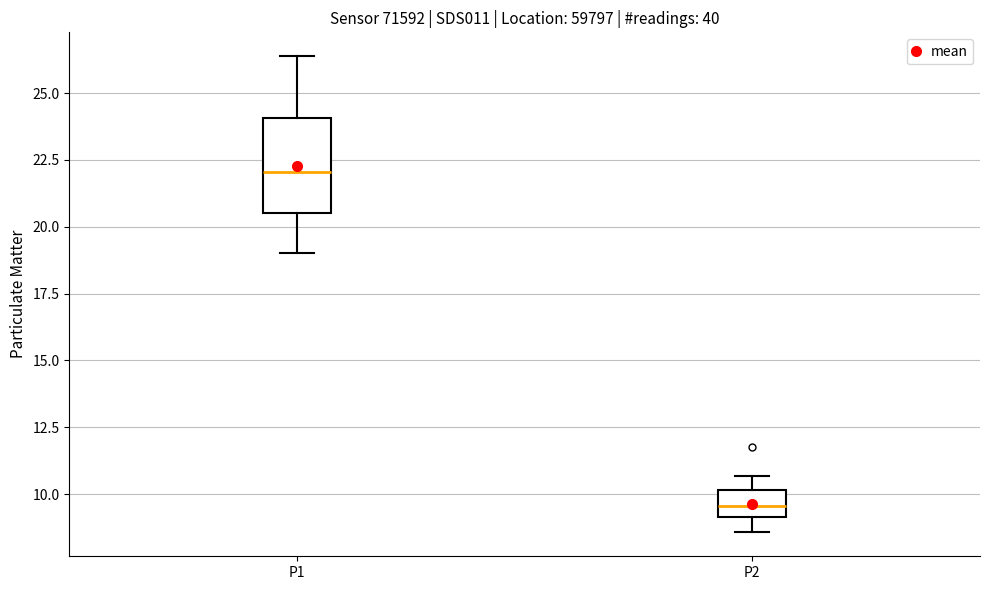

Where does the lower whisker of the box for P1 end on the y-axis? The values are not printed on the chart, so give them approximately, as read against the axis.

19.0